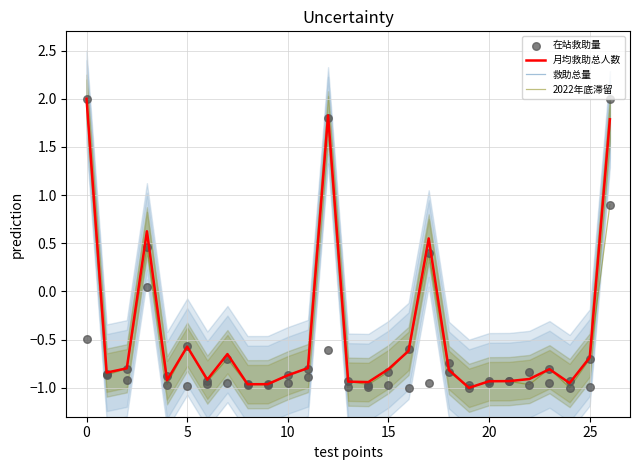

The 月均救助总人数 series shows 2.0 at 0. True or false?

True